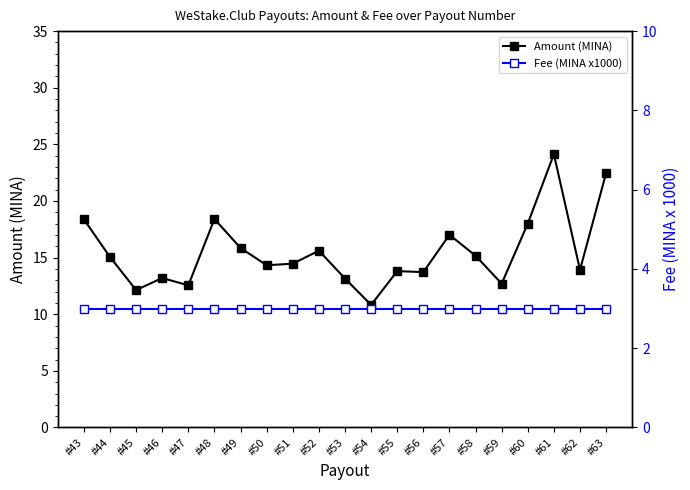

Which series has the widest spread of values?

Amount (MINA)